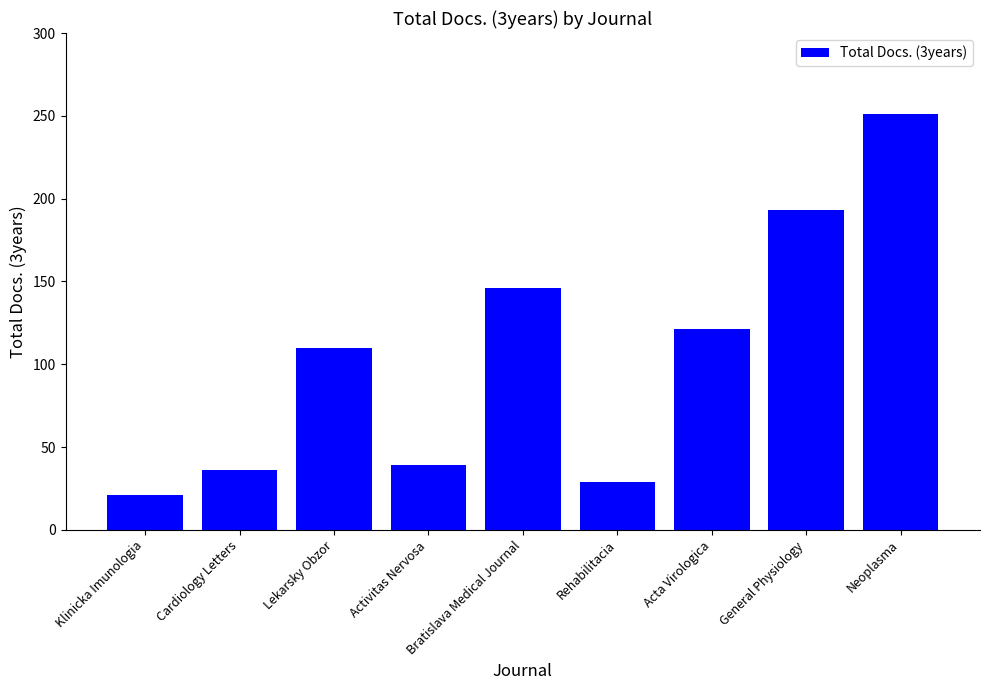

List the labels in order of value, largest first.

Neoplasma, General Physiology, Bratislava Medical Journal, Acta Virologica, Lekarsky Obzor, Activitas Nervosa, Cardiology Letters, Rehabilitacia, Klinicka Imunologia